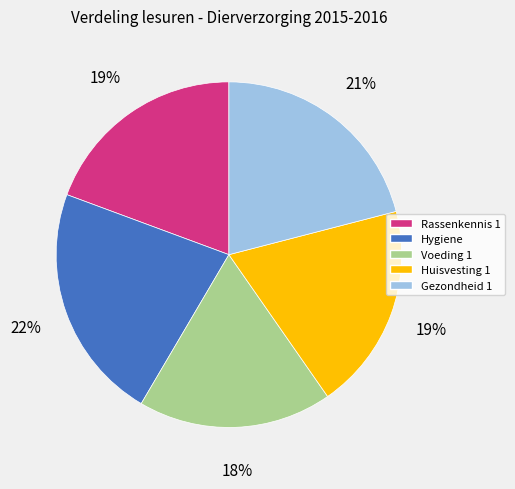

What is the largest slice in the pie chart?

Hygiene